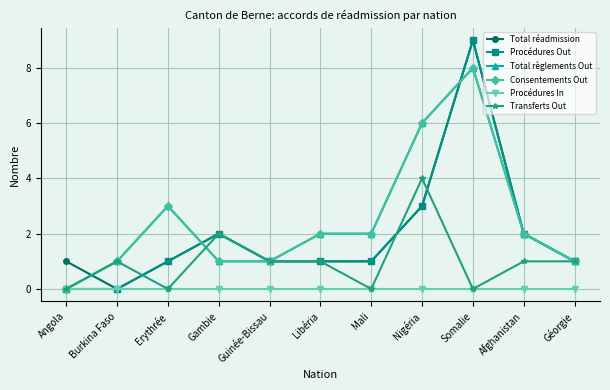

Is this an area chart (filled region under the line)?

No